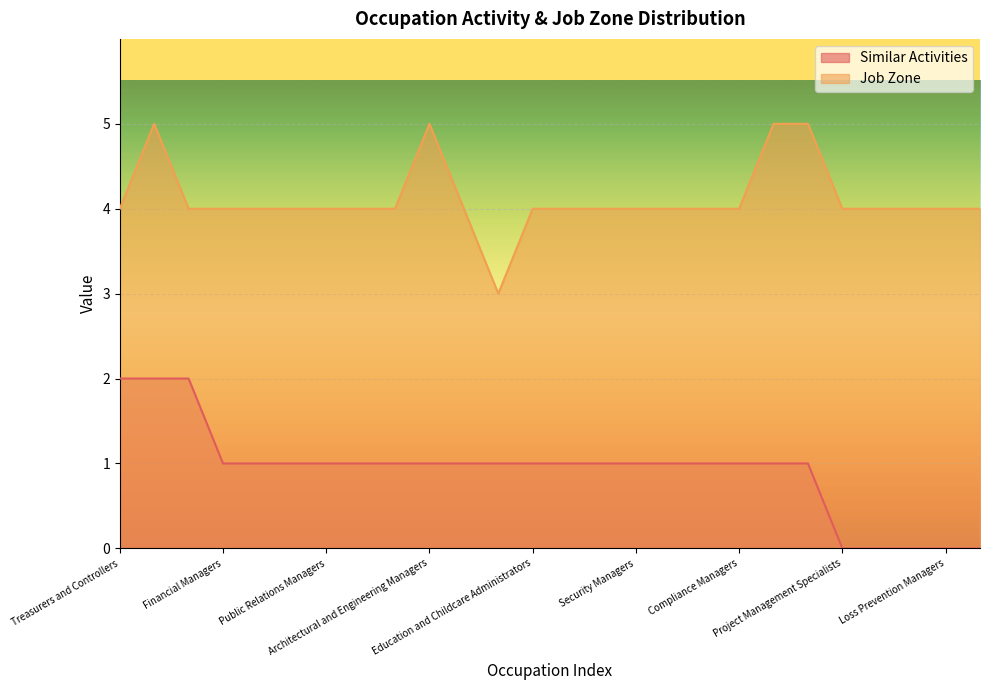

What is the label of the 1st point from the right?

Transportation, Storage, and Distribution Managers